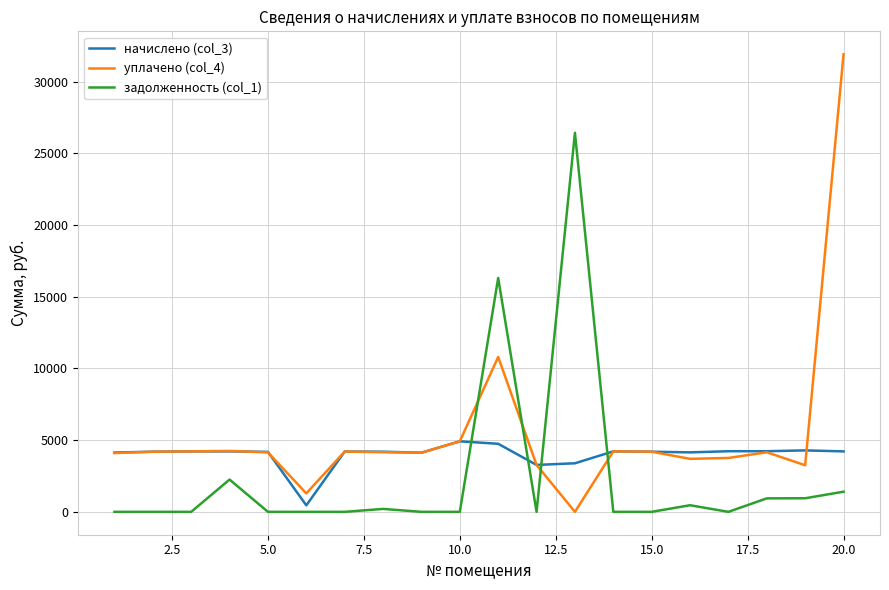

List the series in order of their peak value, lowest first.

начислено (col_3), задолженность (col_1), уплачено (col_4)